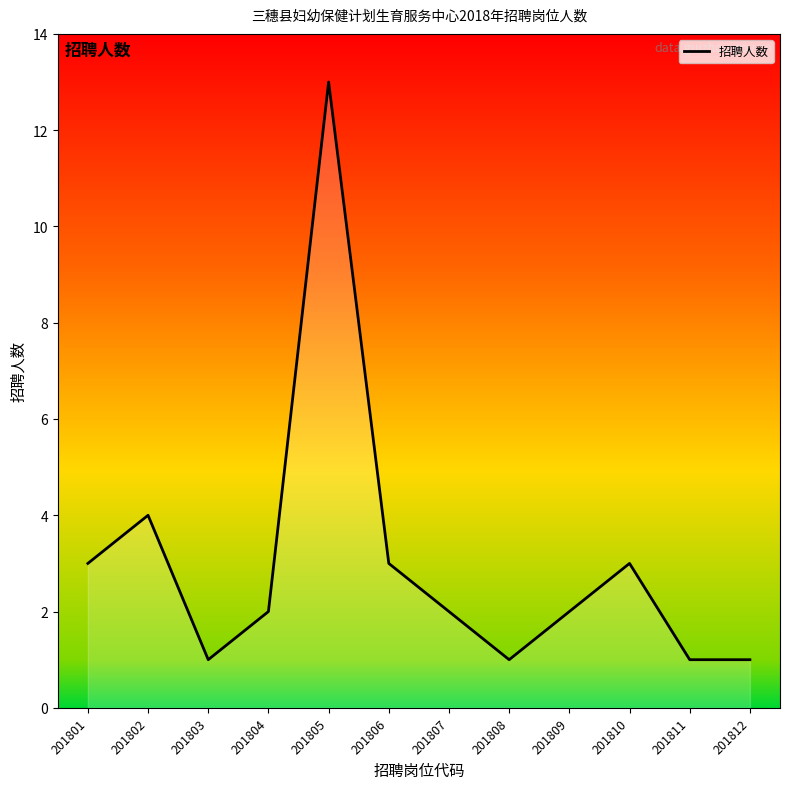

Reading right to left, extract all data points from this chart.

1	1	3	2	1	2	3	13	2	1	4	3